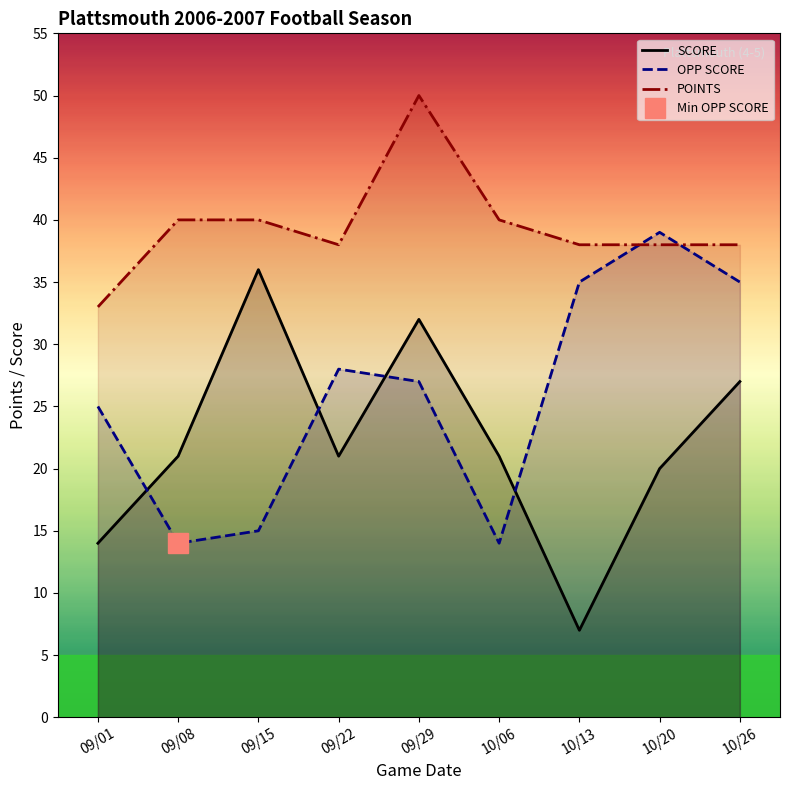

Is it true that POINTS equals 40 at 09/15?

True